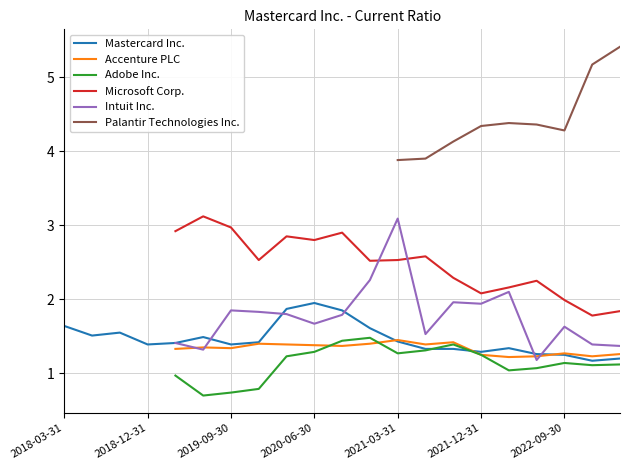

The Mastercard Inc. series shows 1.9 at 2020-06-30. True or false?

True